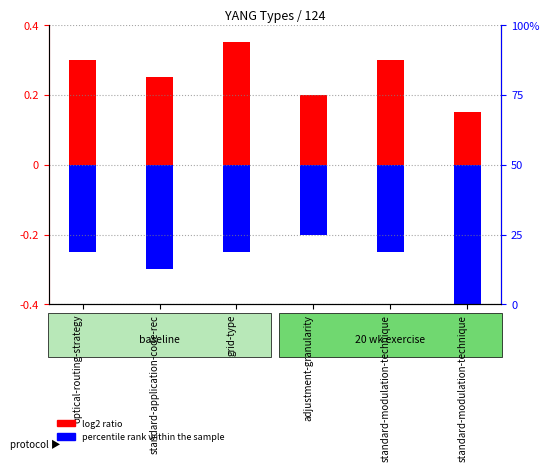

How many bars are there in each group?

2